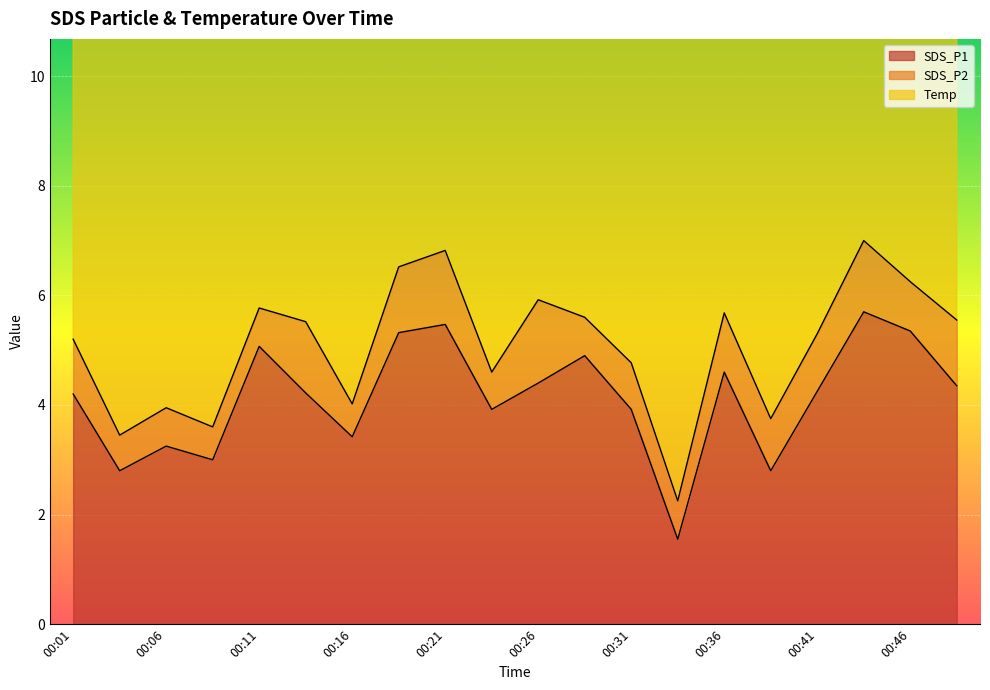

Between 00:36 and 00:46, which is larger?

00:46